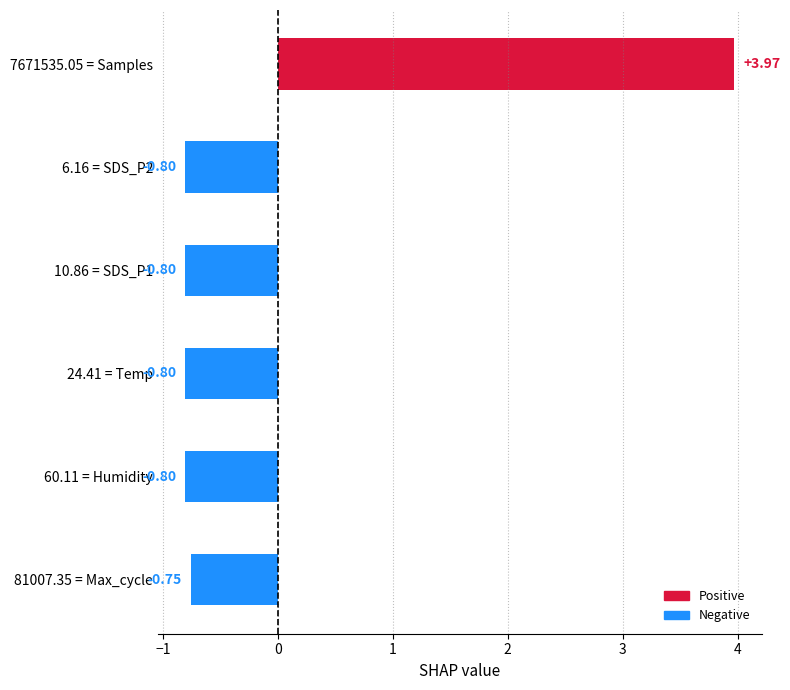

What is the change in value from 60.11 = Humidity to 7671535.05 = Samples?

+4.8